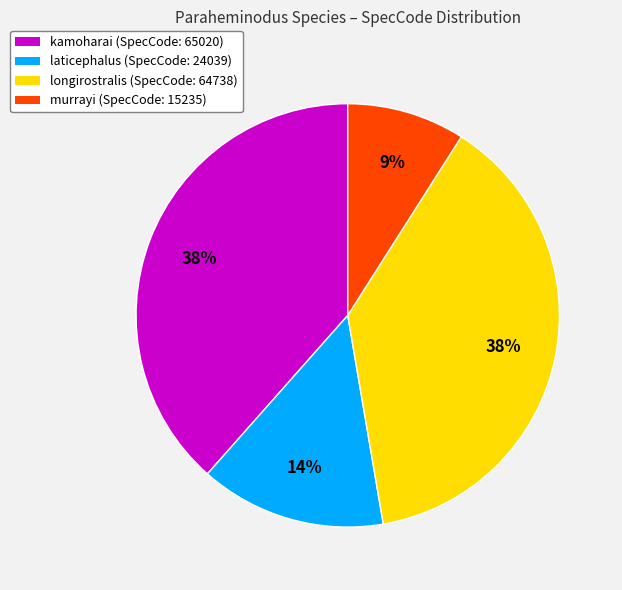

What percentage is the longirostralis slice, to the nearest percent?

38%